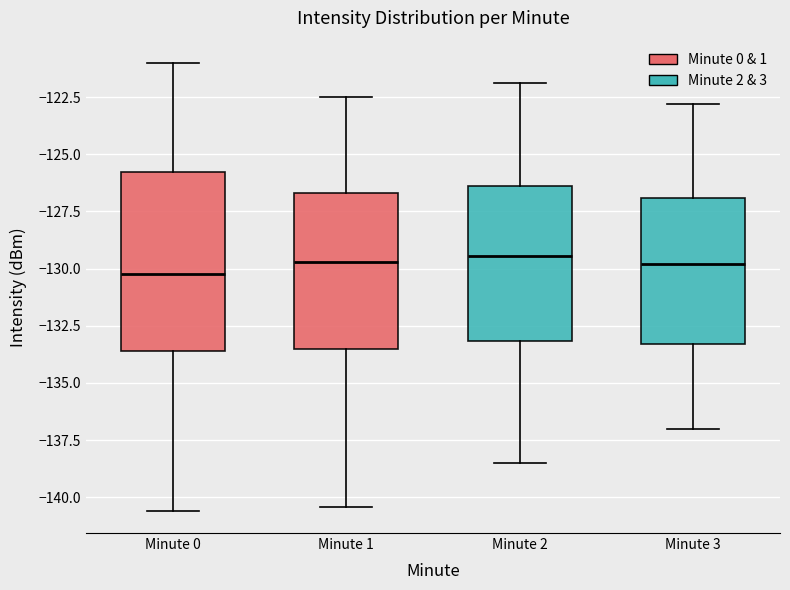

Reading left to right, transcribe this box plot: for each box, give where its median line is, the range the box spans, and where its two whiskers end, as read against the y-axis. The values are not printed on the chart, so give them approximately, as read against the axis.

Minute 0: median -130.0, box -133.5 to -126.0, whiskers -140.5 to -121.0
Minute 1: median -129.5, box -133.5 to -126.5, whiskers -140.5 to -122.5
Minute 2: median -129.5, box -133.0 to -126.5, whiskers -138.5 to -122.0
Minute 3: median -130.0, box -133.5 to -127.0, whiskers -137.0 to -123.0